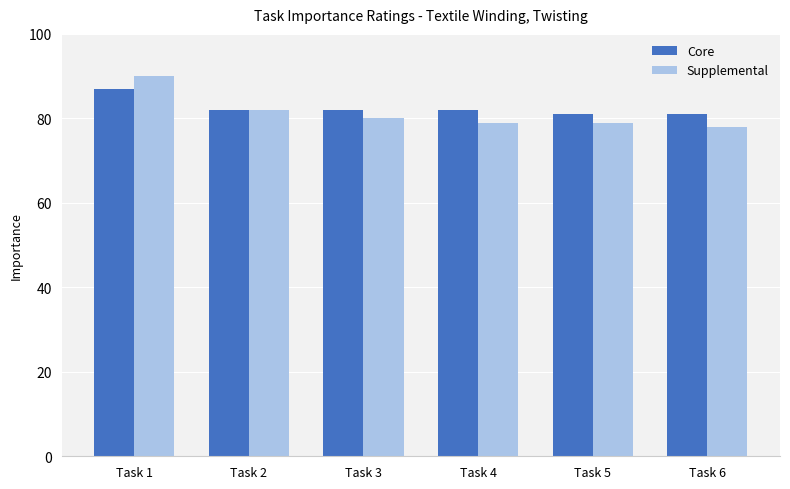

True or false: Supplemental has a value of 108 at Task 5.

False